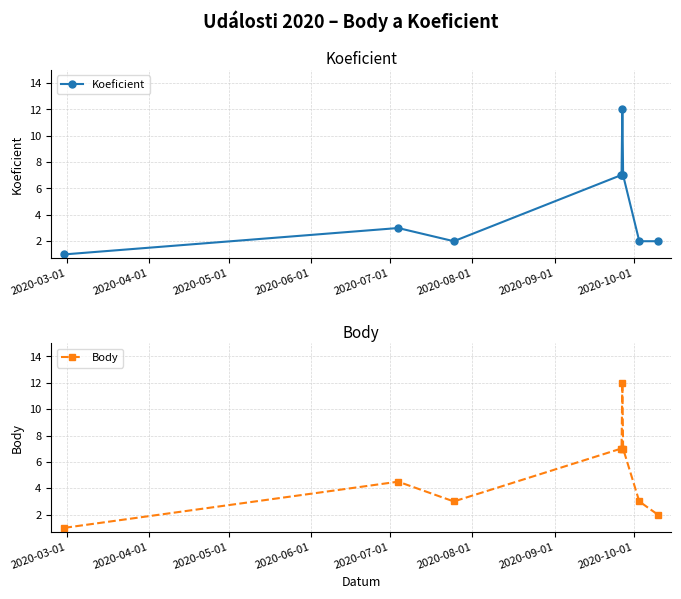

At how many categories does at least one series exceed 3?

5